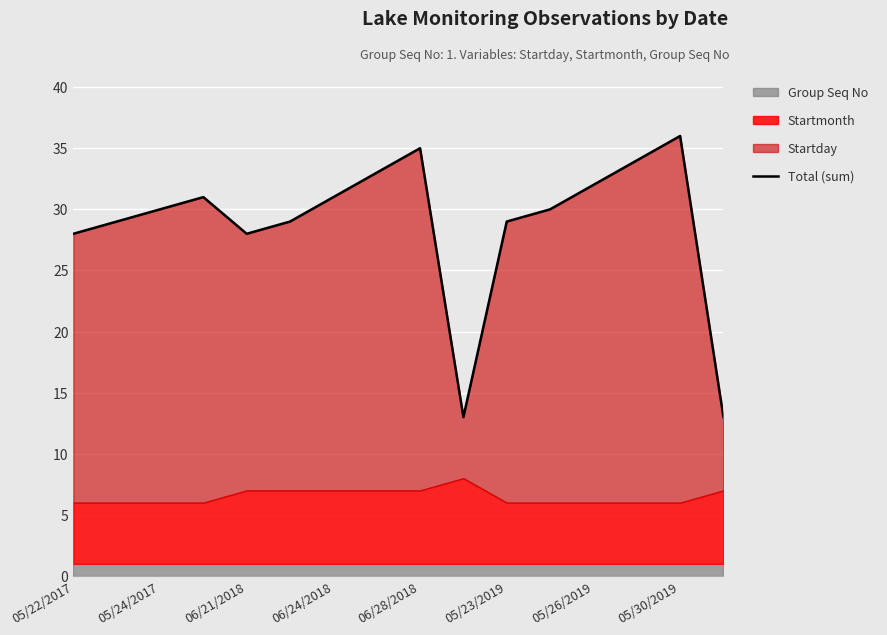

The value at 11 is 30. True or false?

True